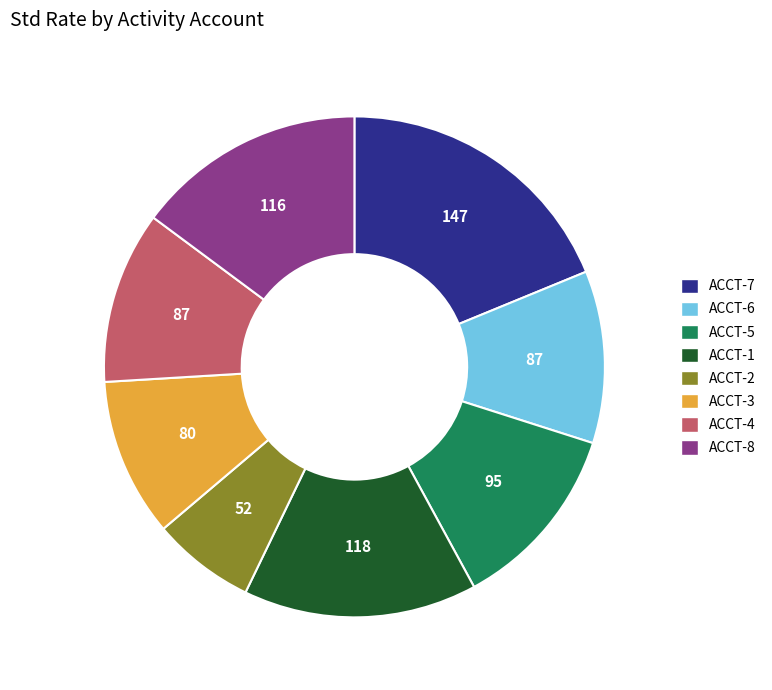

What is the smallest slice in the pie chart?

ACCT-2